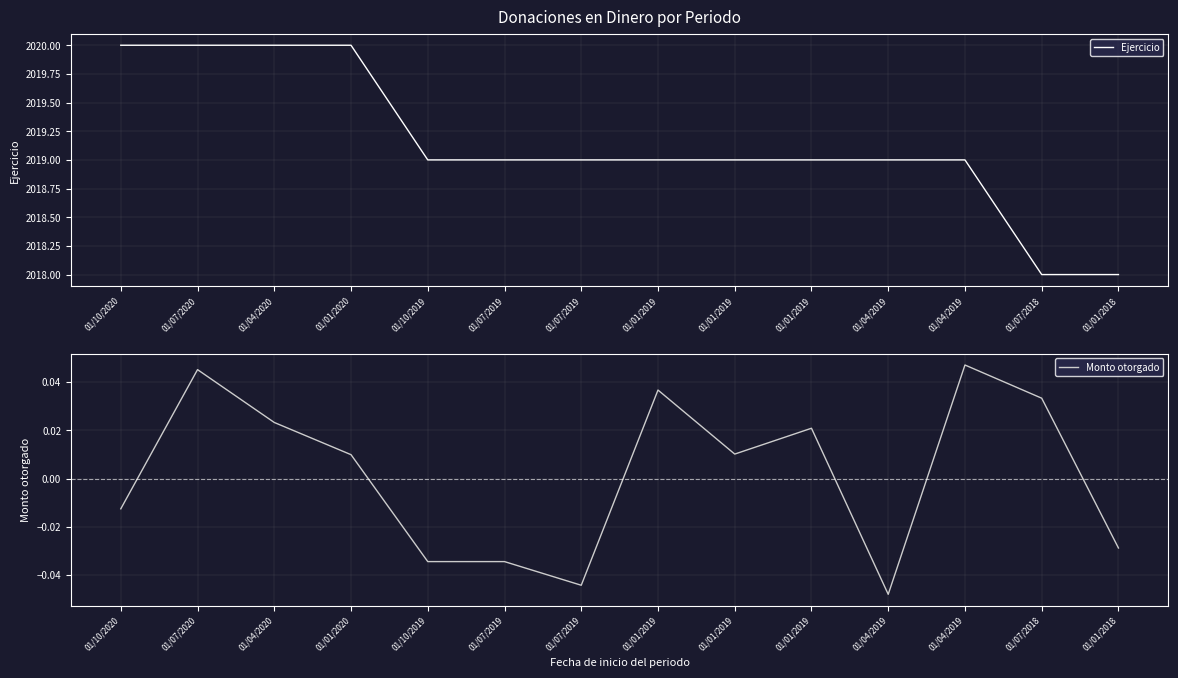

Read the Ejercicio value at 01/10/2020.

2020